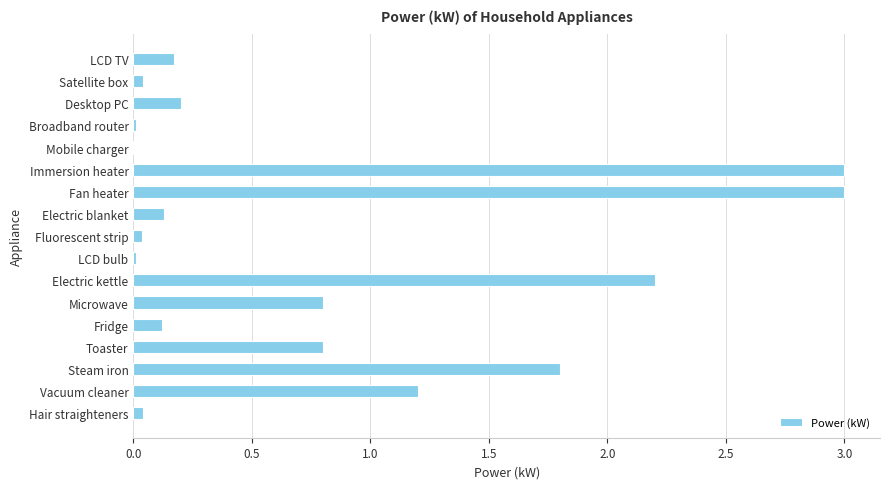

What is the maximum value shown in the chart?

3.0